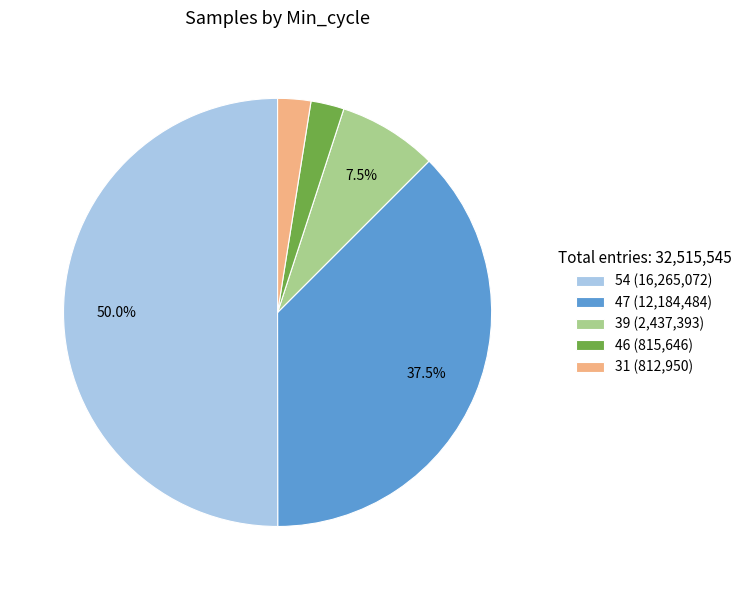

Do 39 (2,437,393) and 54 (16,265,072) together represent more than half of the pie?

Yes